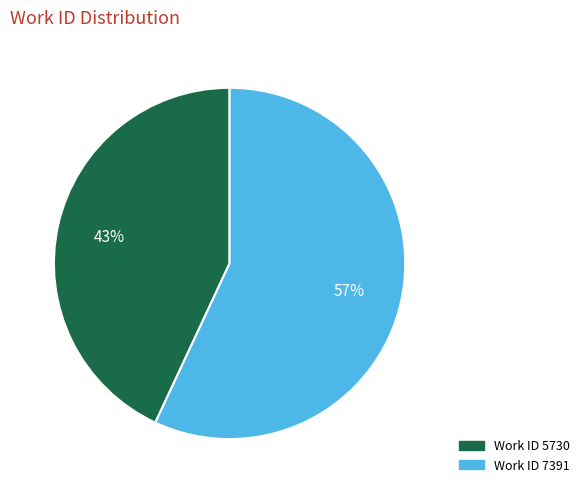

What percentage is the Work ID 5730 slice, to the nearest percent?

43%